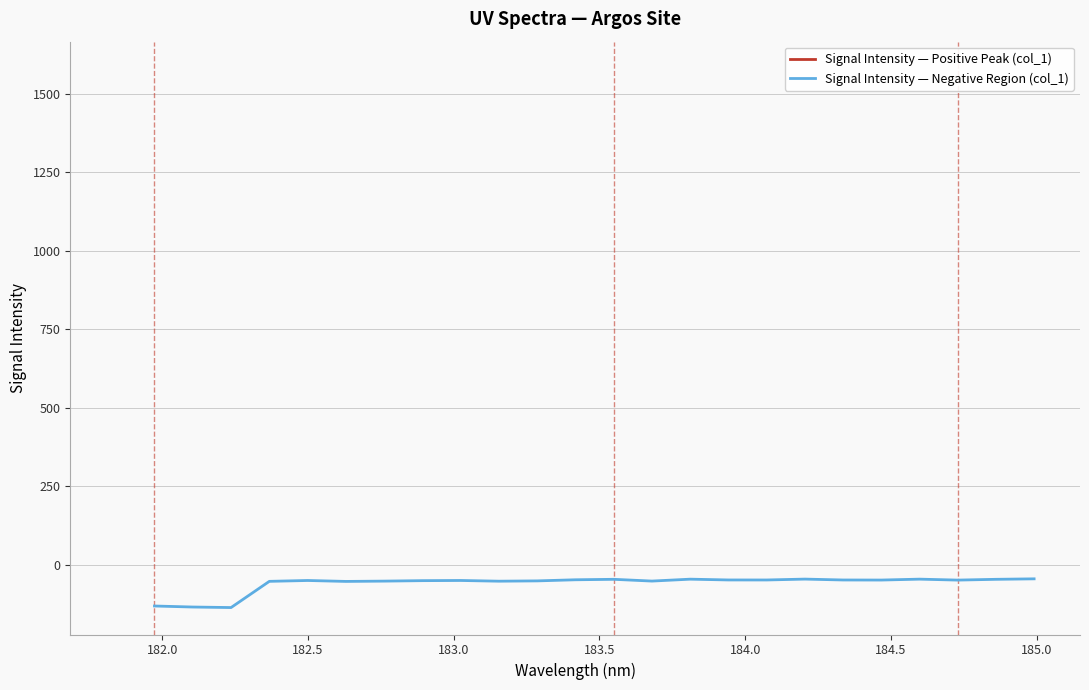

Is it true that Signal Intensity — Negative Region (col_1) equals -13.4 at 16?

False